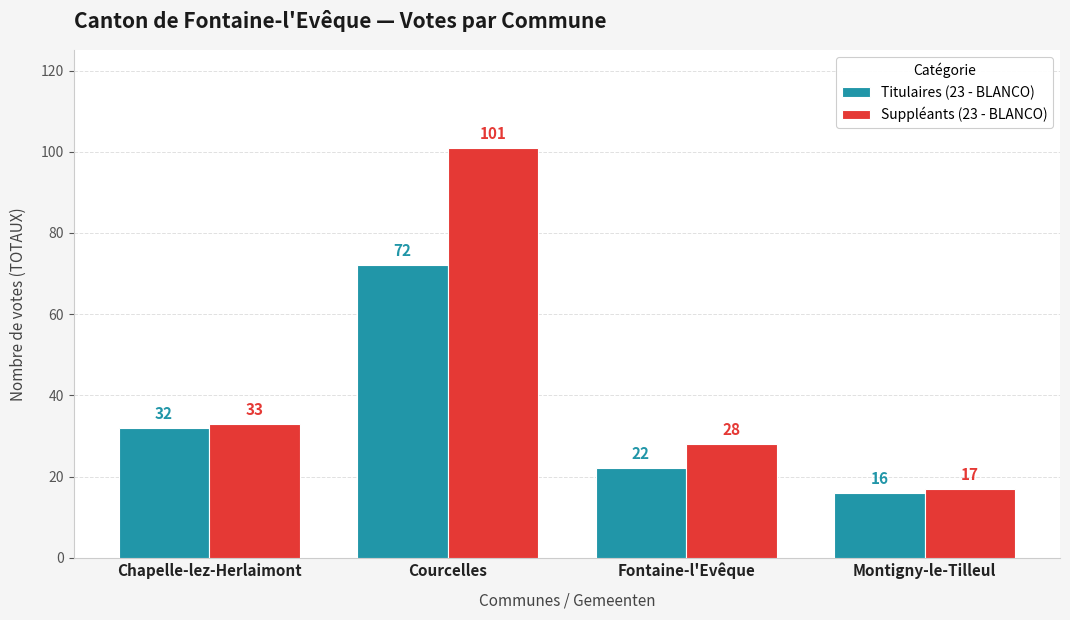

How many data points in Suppléants (23 - BLANCO) are less than 33?

2